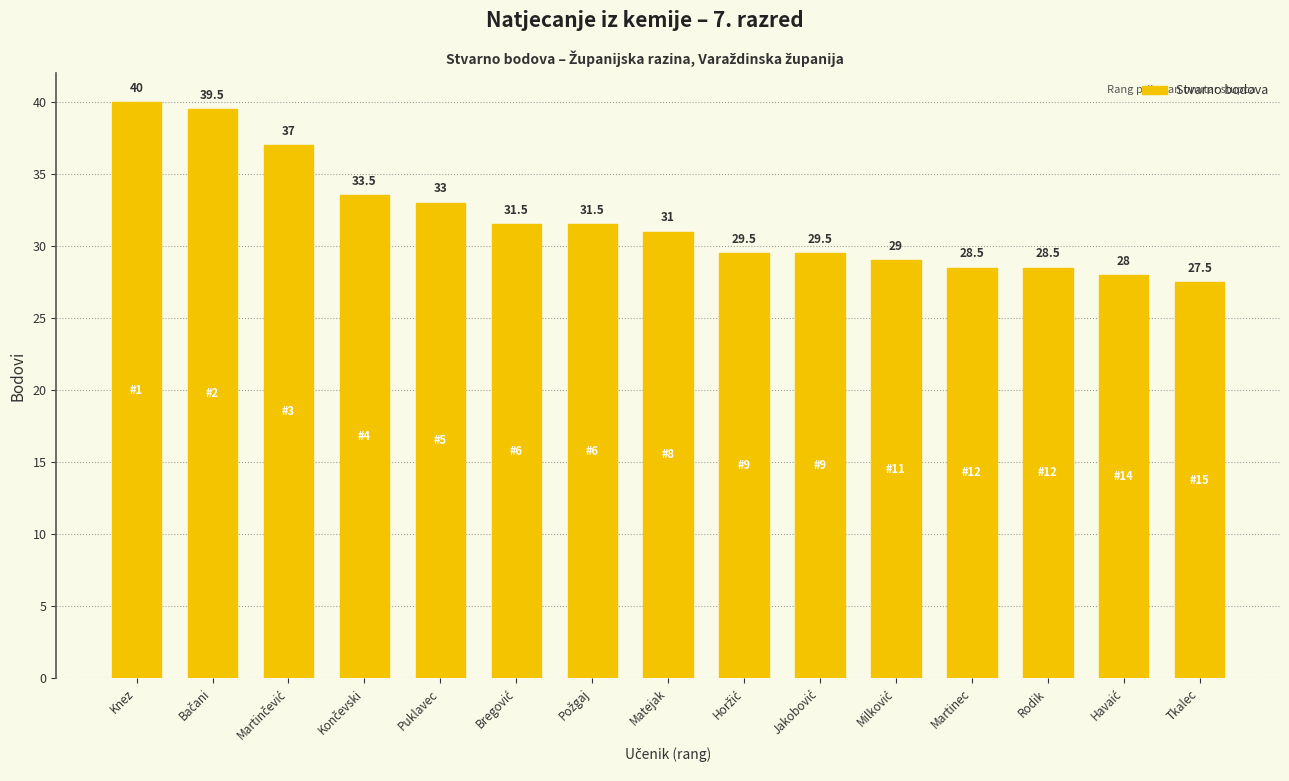

Is it true that the value at Rodik is 15.4?

False